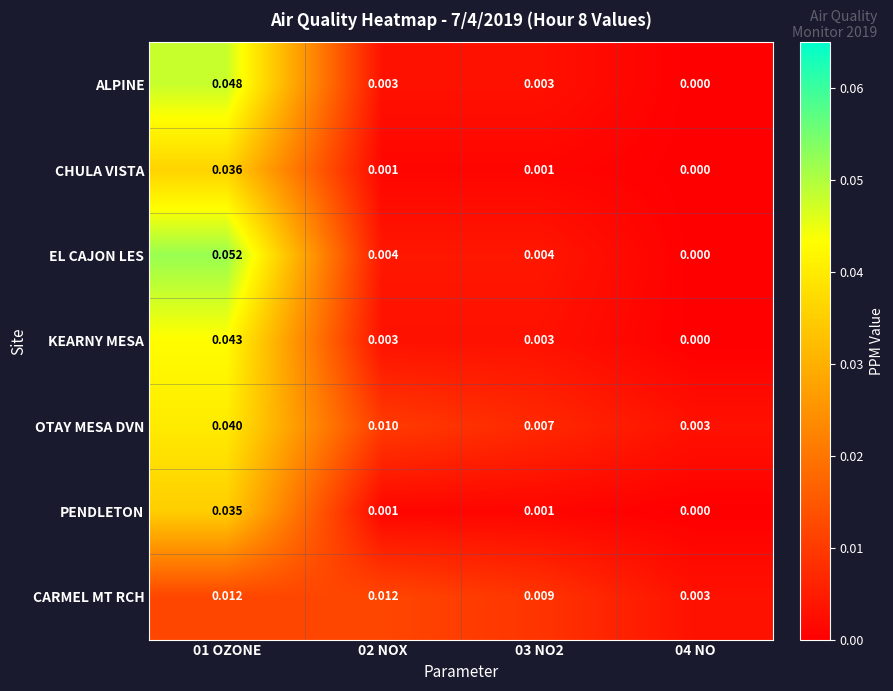

List the series in order of their peak value, highest first.

EL CAJON LES, ALPINE, KEARNY MESA, OTAY MESA DVN, CHULA VISTA, PENDLETON, CARMEL MT RCH